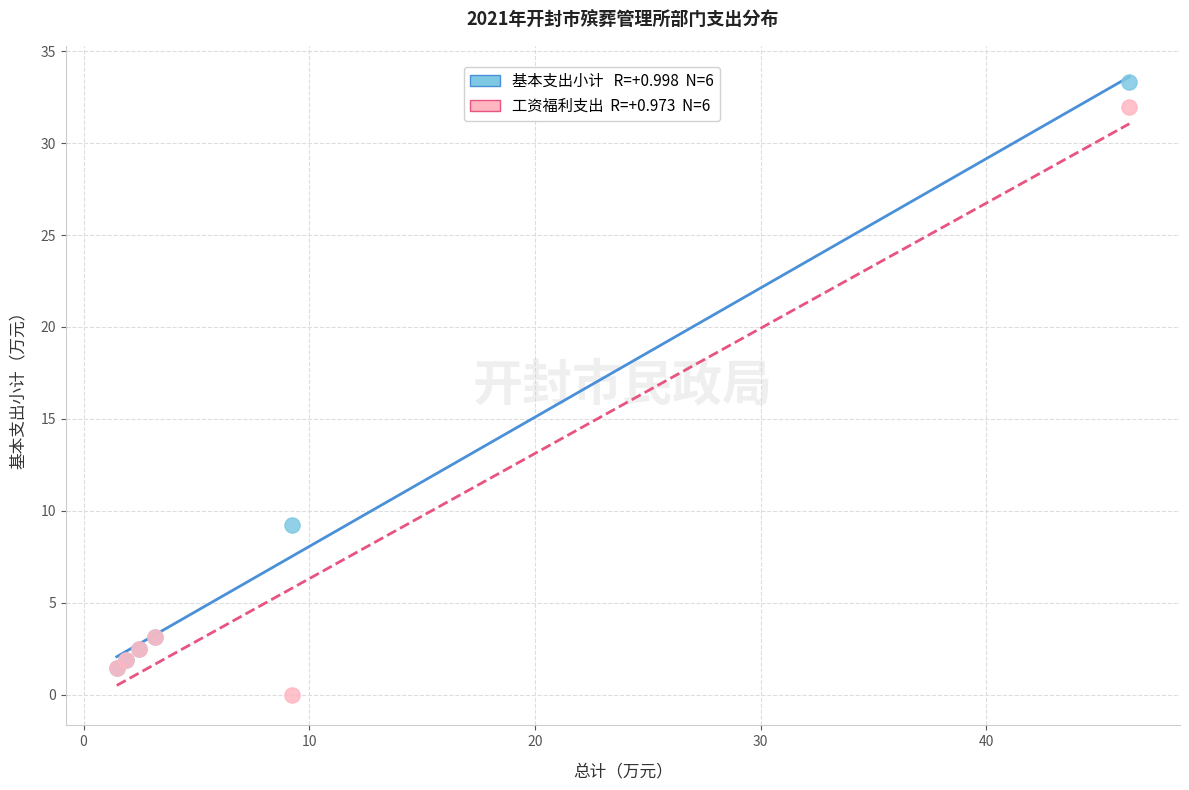

Across all series, what Y value is closest to 16?

9.2